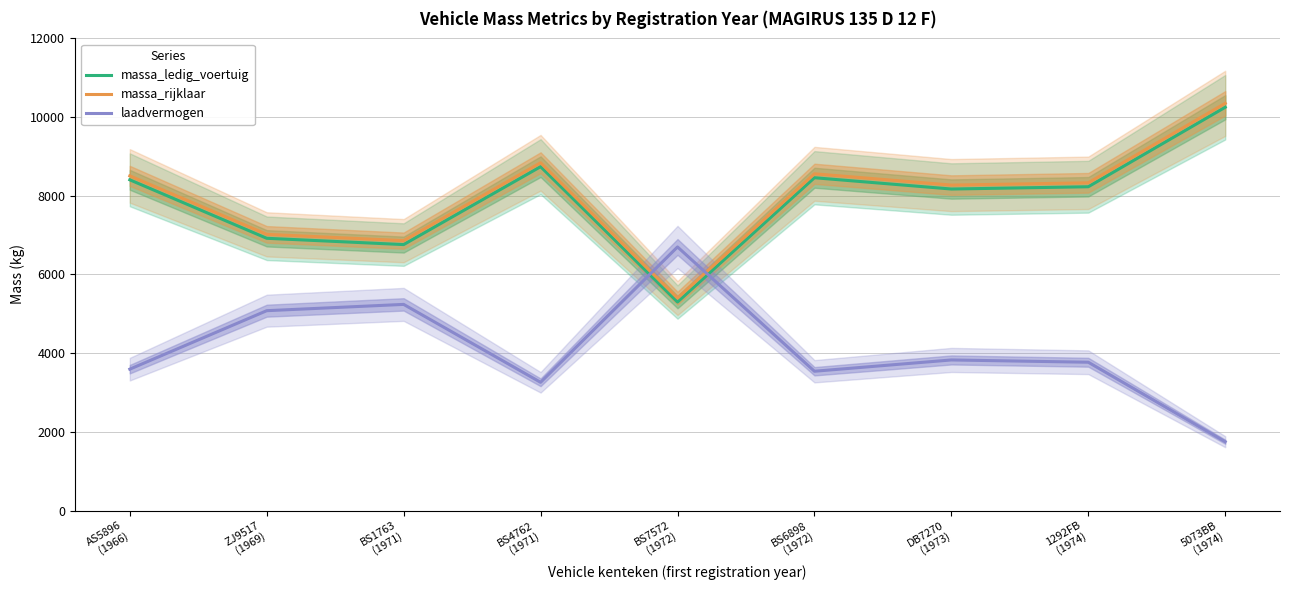

True or false: laadvermogen has more than 1 points higher than both neighbors.

True